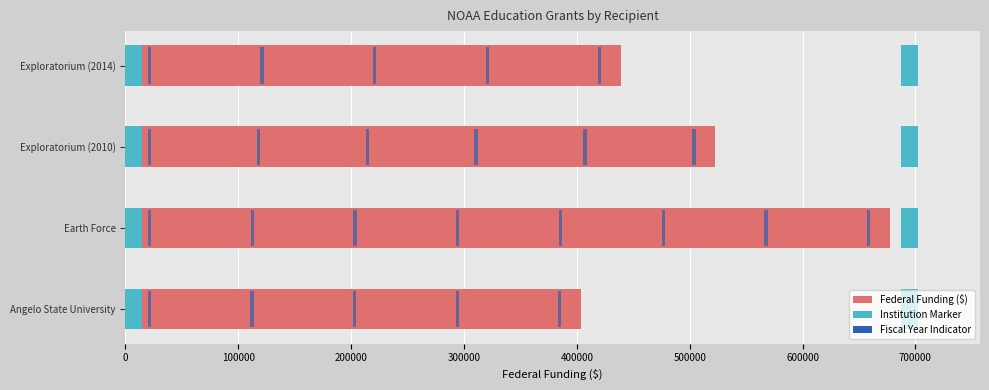

What is the difference between the maximum and minimum values?

273756